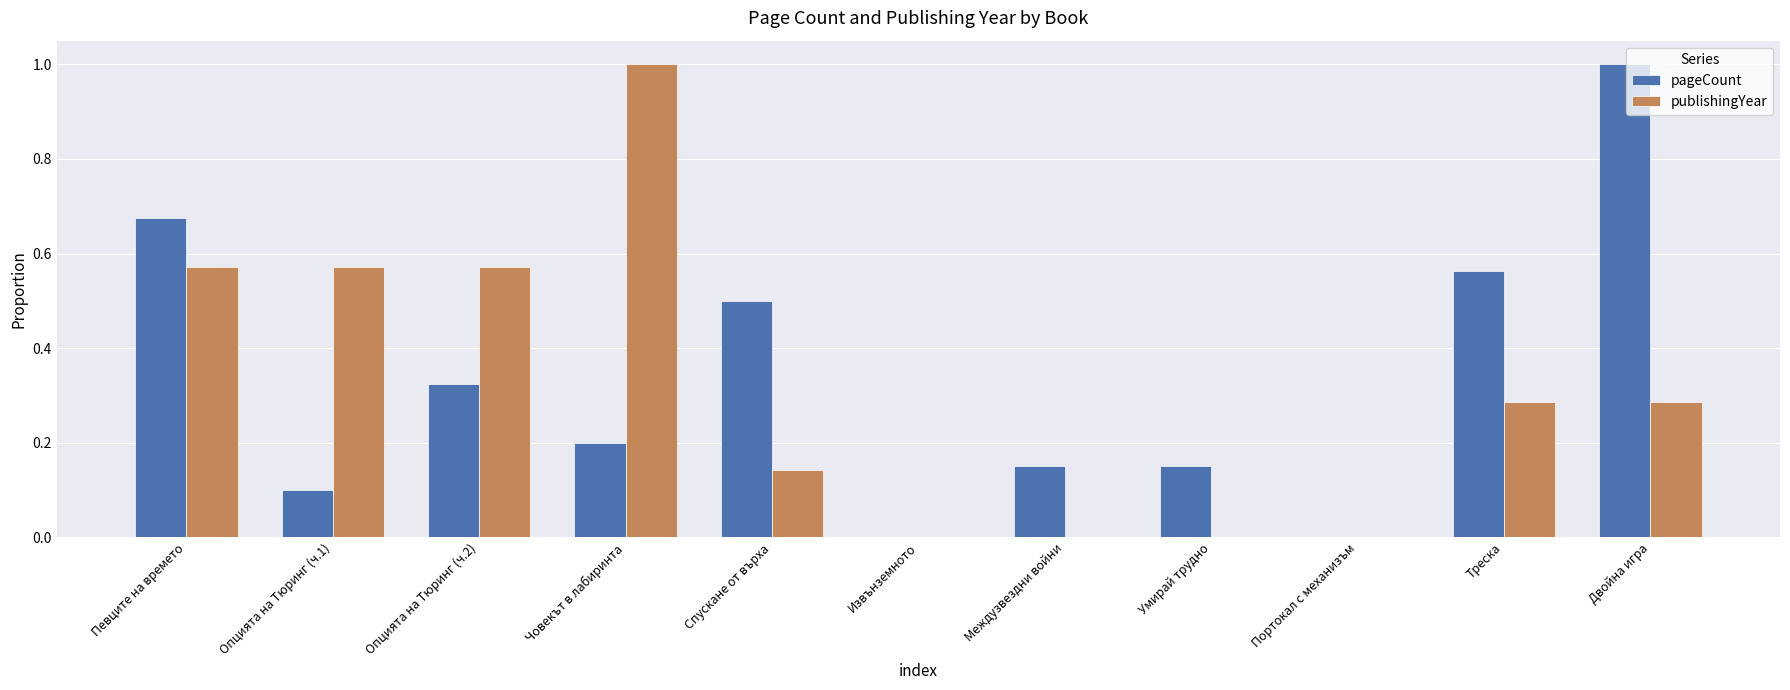

Is the value of publishingYear at Опцията на Тюринг (ч.1) greater than the value of pageCount at Двойна игра?

No